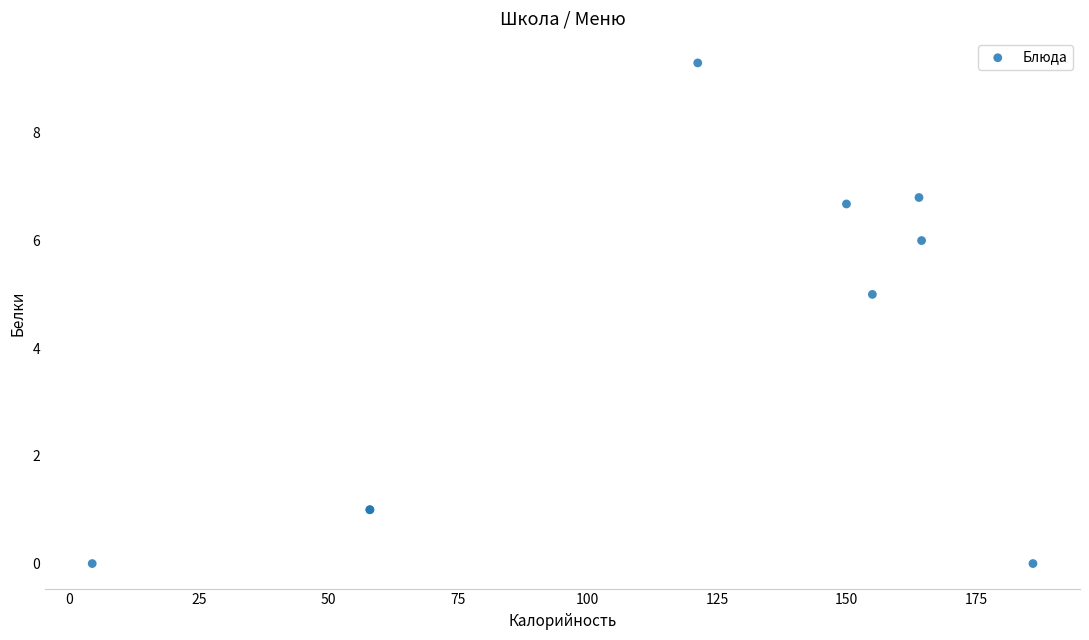

What Y value in the scatter plot is closest to 4?

5.0